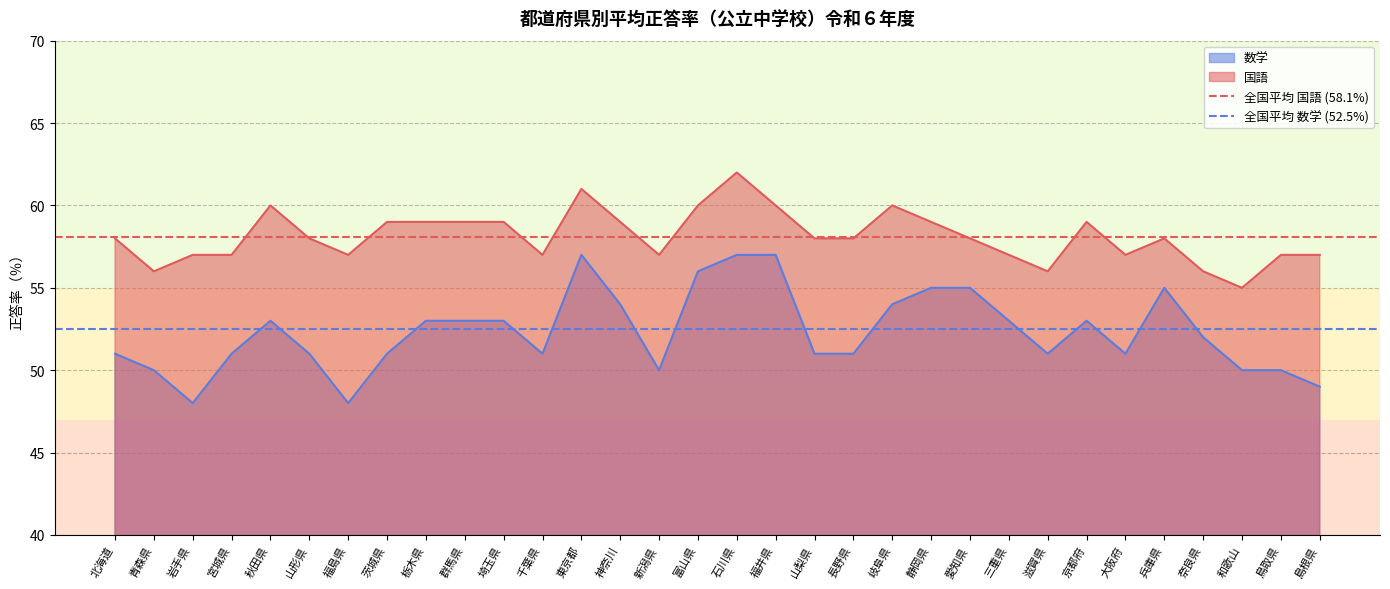

Does the chart display data point markers on the line(s)?

No